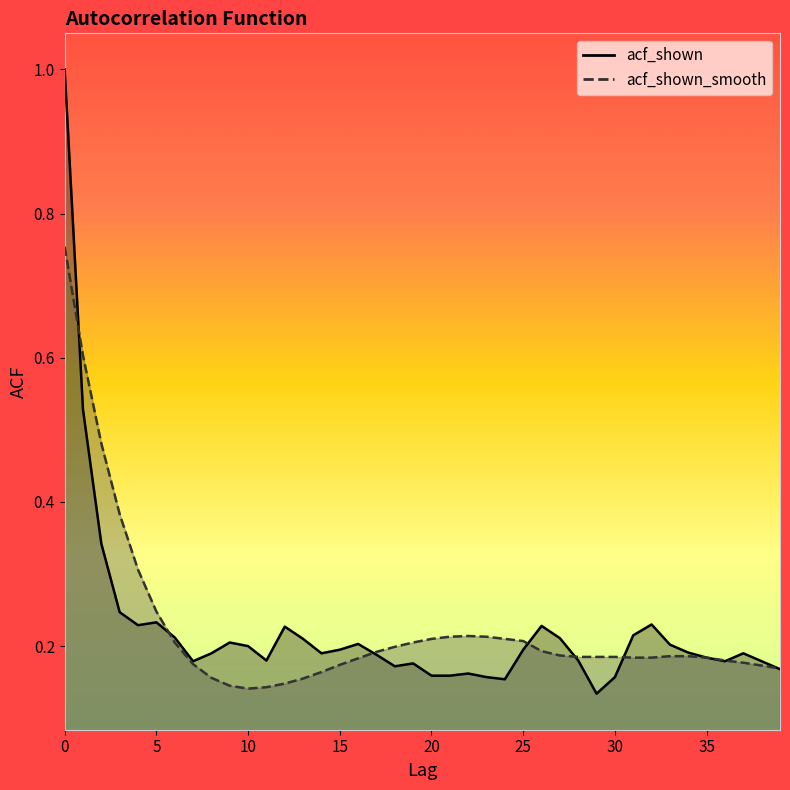

What is the difference between the acf_shown_smooth values at 22 and 10?

0.1